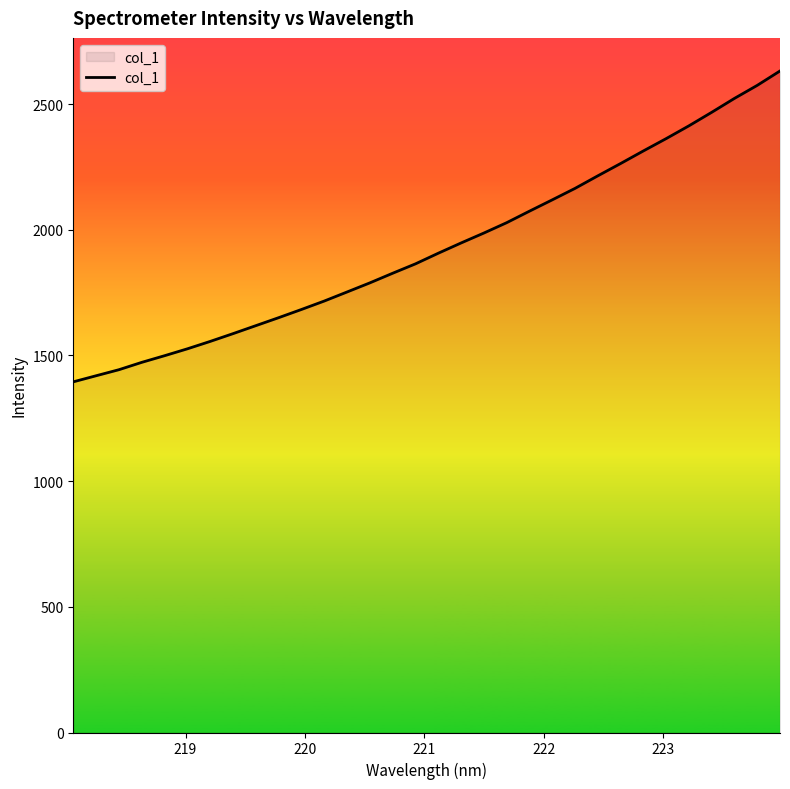

What is the smallest value displayed?

1395.0